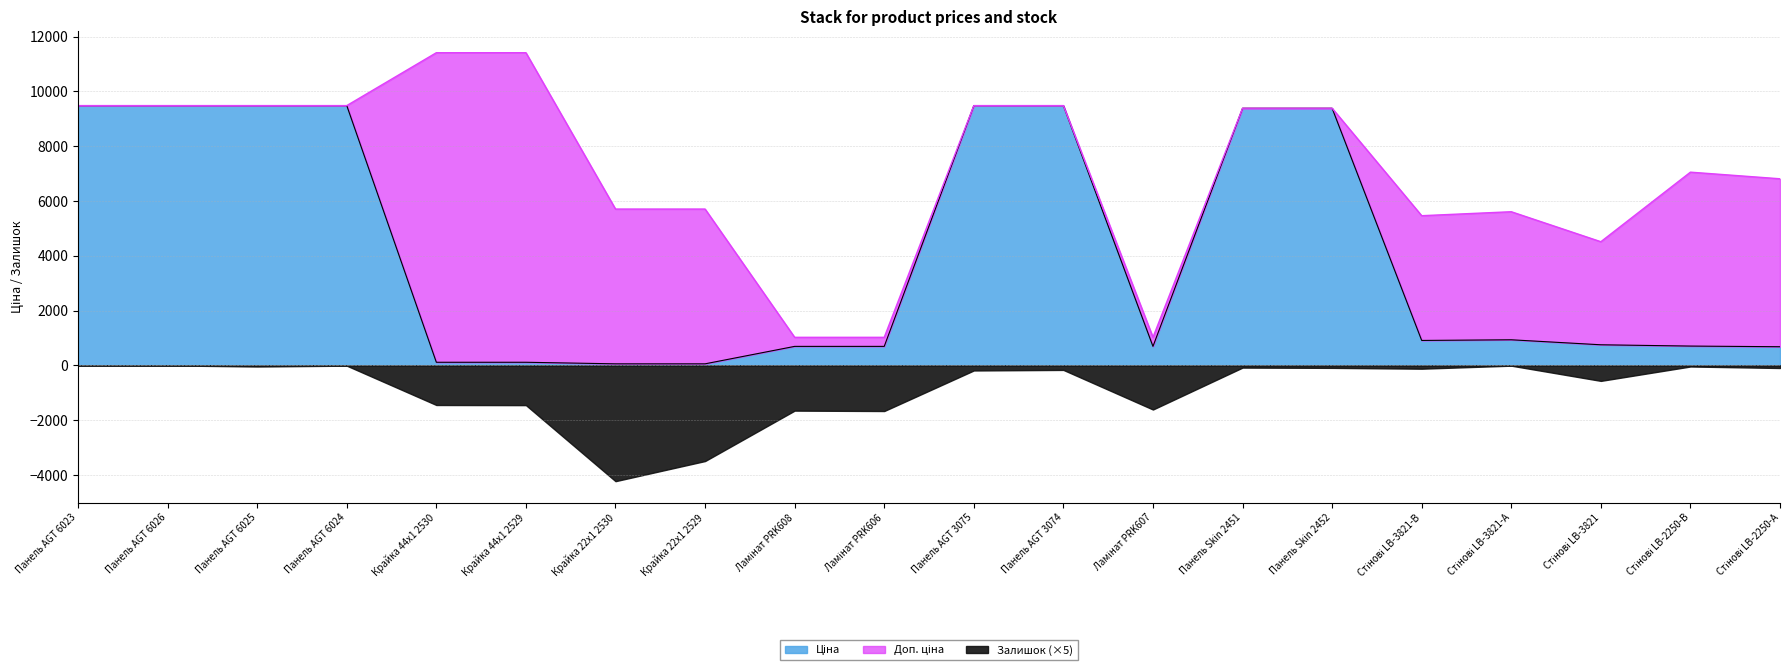

The Ціна series shows 140.8 at Ламінат PRK607. True or false?

False